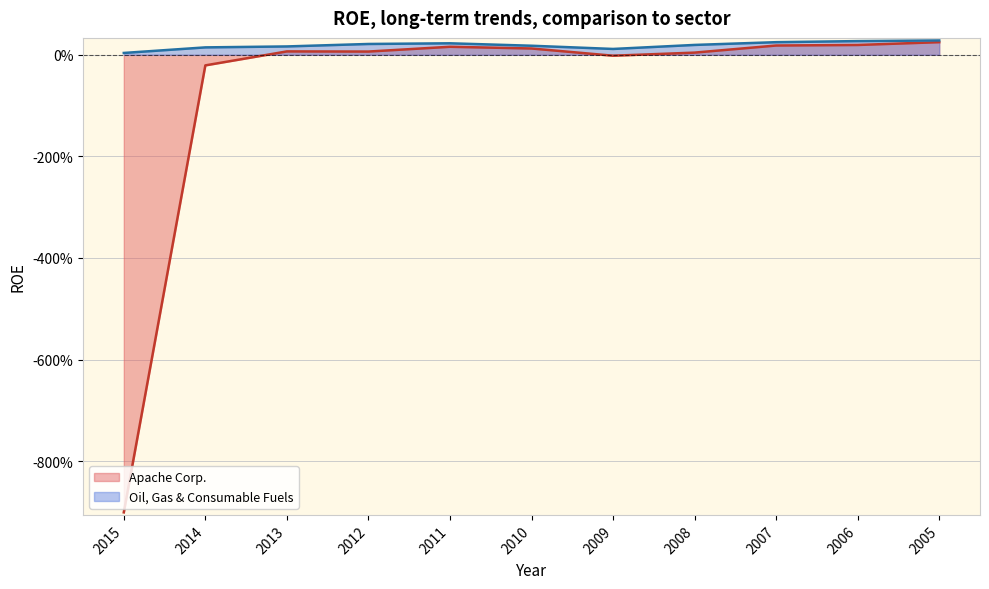

At which category does the chart reach its minimum across all series?

2015